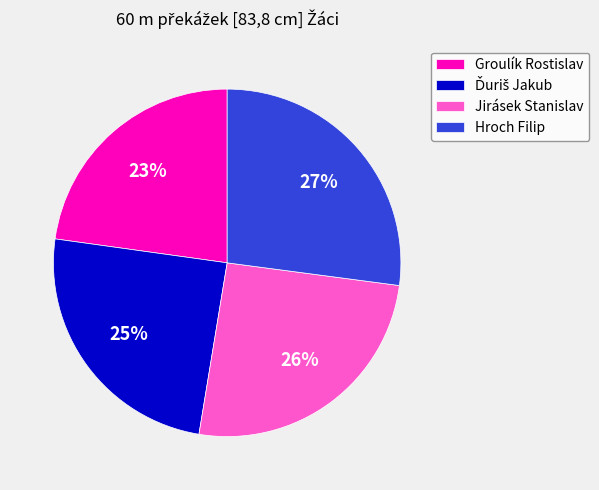

To the nearest percent, what is the difference between the largest and smallest slice percentages?

4%